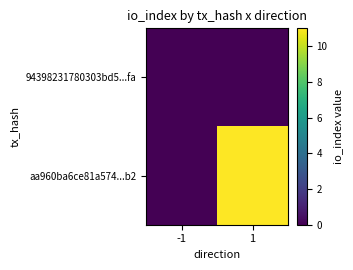

List the series in order of their peak value, lowest first.

94398231780303bd5...fa, aa960ba6ce81a574...b2